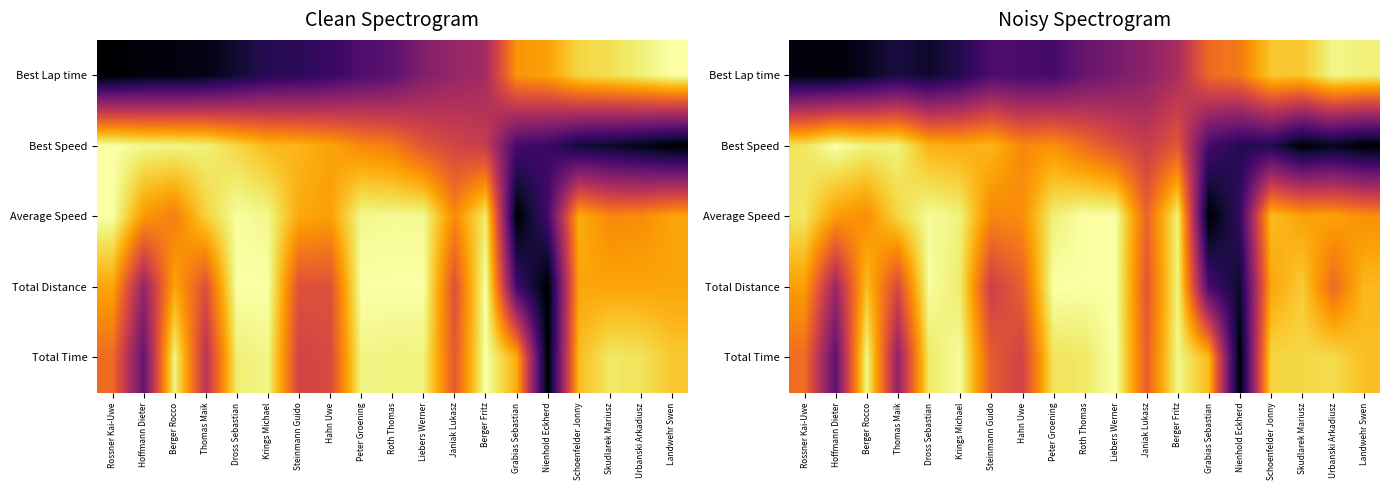

What is the sum of all Best Lap time values?

7.6